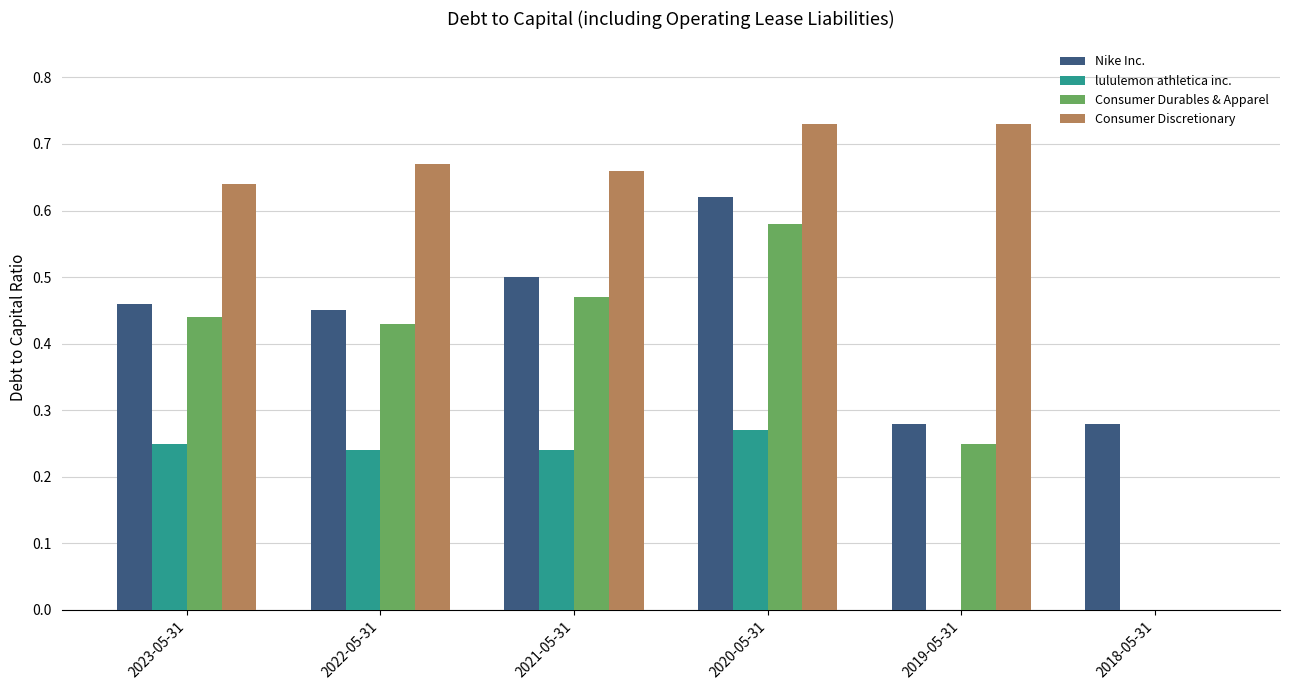

At which category is the sum across all series the highest?

2020-05-31